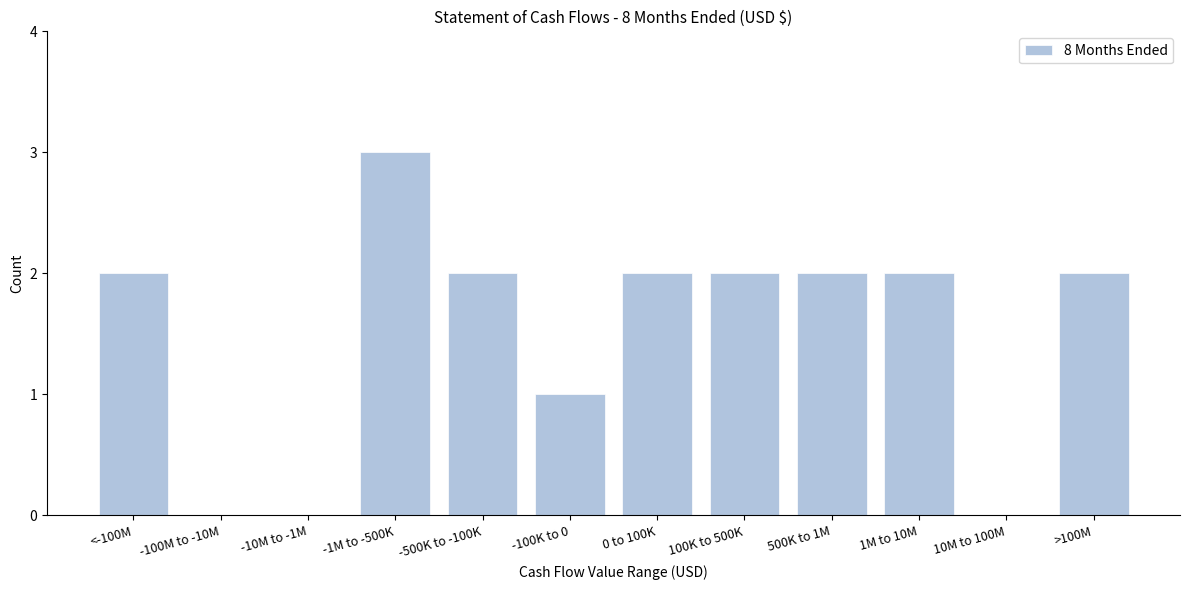

Reading left to right, list all the values displayed in this chart.

<-100M=2	-100M to -10M=0	-10M to -1M=0	-1M to -500K=3	-500K to -100K=2	-100K to 0=1	0 to 100K=2	100K to 500K=2	500K to 1M=2	1M to 10M=2	10M to 100M=0	>100M=2